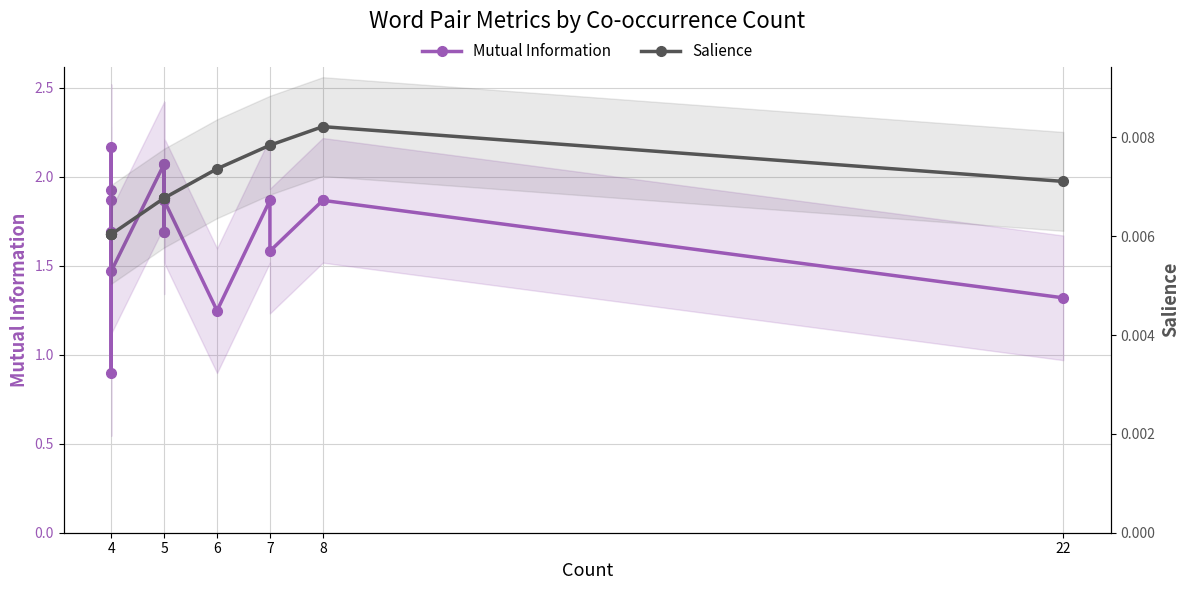

In Mutual Information, how many points are lower than both neighbors (excluding endpoints)?

5